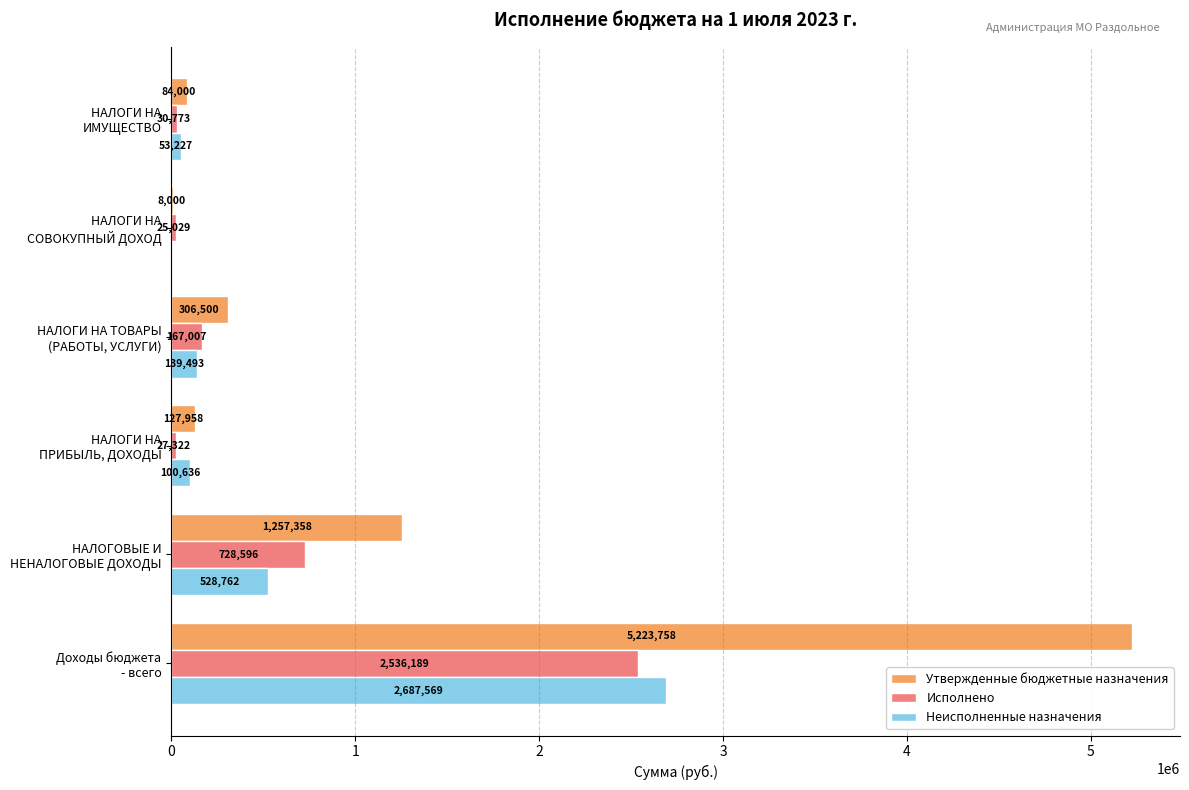

What are all the series names shown in the legend?

Утвержденные бюджетные назначения, Исполнено, Неисполненные назначения